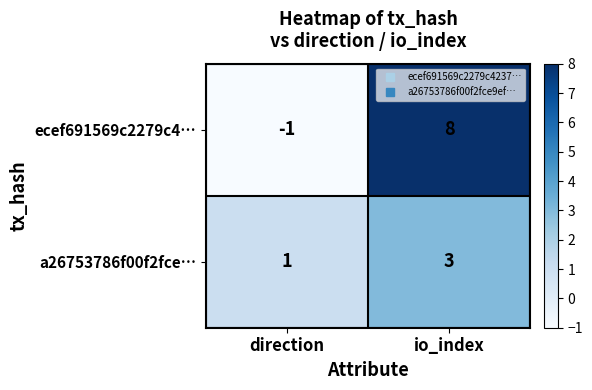

How many data points does each series have?

2